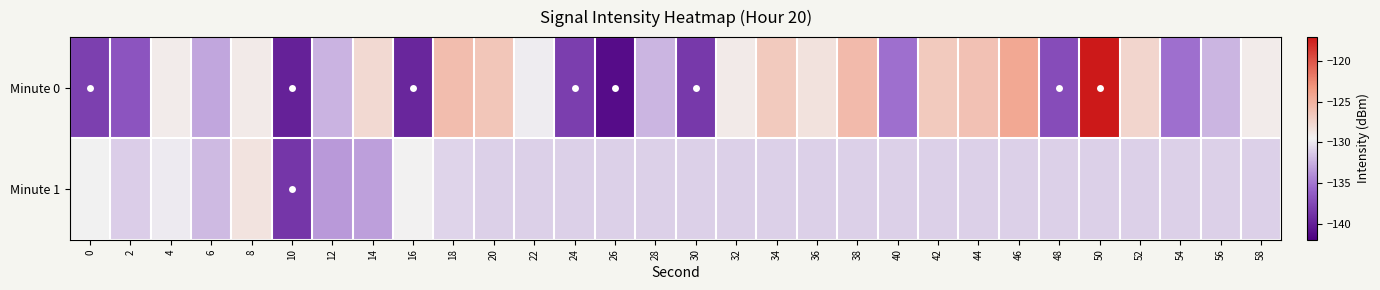

Reading right to left, what are all the values shown in this chart?

Minute 0: 58=-129.0	56=-132.2	54=-135.4	52=-127.5	50=-117.1	48=-137.2	46=-124.4	44=-126.1	42=-126.7	40=-135.3	38=-125.6	36=-128.4	34=-126.7	32=-129.0	30=-138.4	28=-132.1	26=-141.2	24=-138.1	22=-129.7	20=-126.4	18=-125.8	16=-139.6	14=-127.8	12=-132.3	10=-139.9	8=-128.9	6=-132.9	4=-129.1	2=-136.8	0=-138.1
Minute 1: 58=-131.0	56=-131.0	54=-131.0	52=-131.0	50=-131.0	48=-131.0	46=-131.0	44=-131.0	42=-131.0	40=-131.0	38=-131.0	36=-131.0	34=-131.0	32=-131.0	30=-131.0	28=-131.0	26=-131.0	24=-131.0	22=-131.0	20=-131.0	18=-130.8	16=-129.5	14=-133.2	12=-133.5	10=-138.7	8=-128.5	6=-132.0	4=-129.8	2=-131.1	0=-129.5